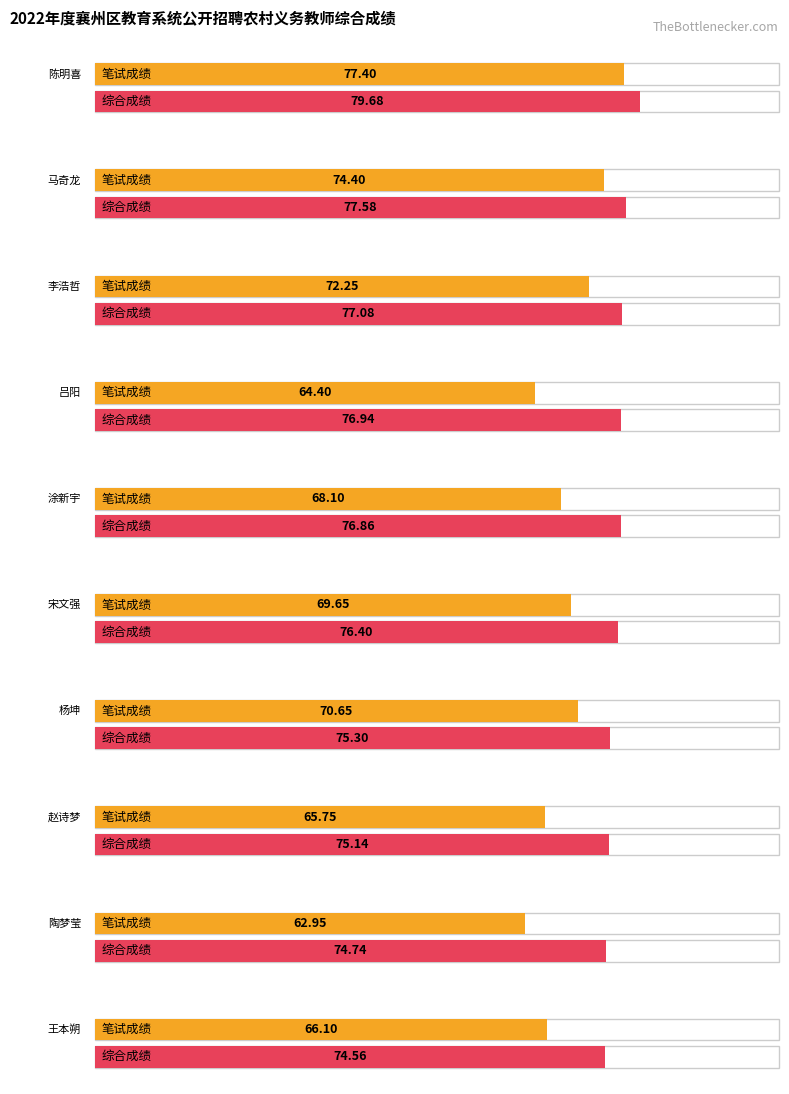

How many values in the 笔试成绩 series exceed 69?

5